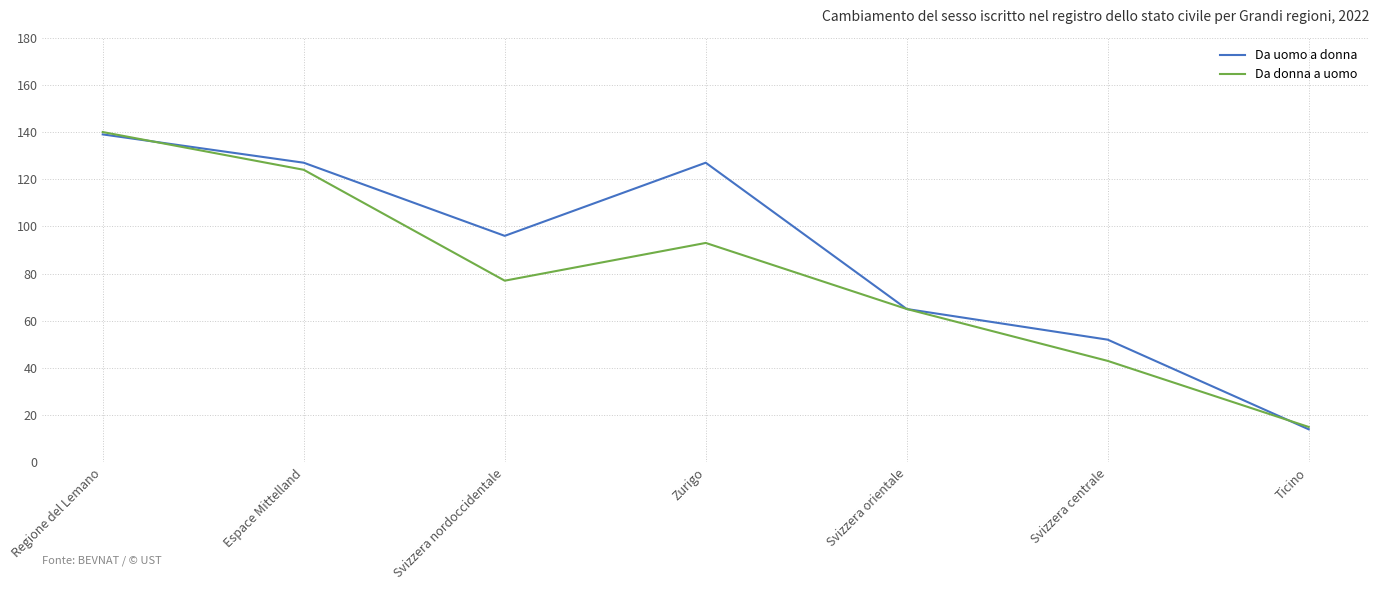

Rank the series by their average value, from lowest to highest.

Da donna a uomo, Da uomo a donna